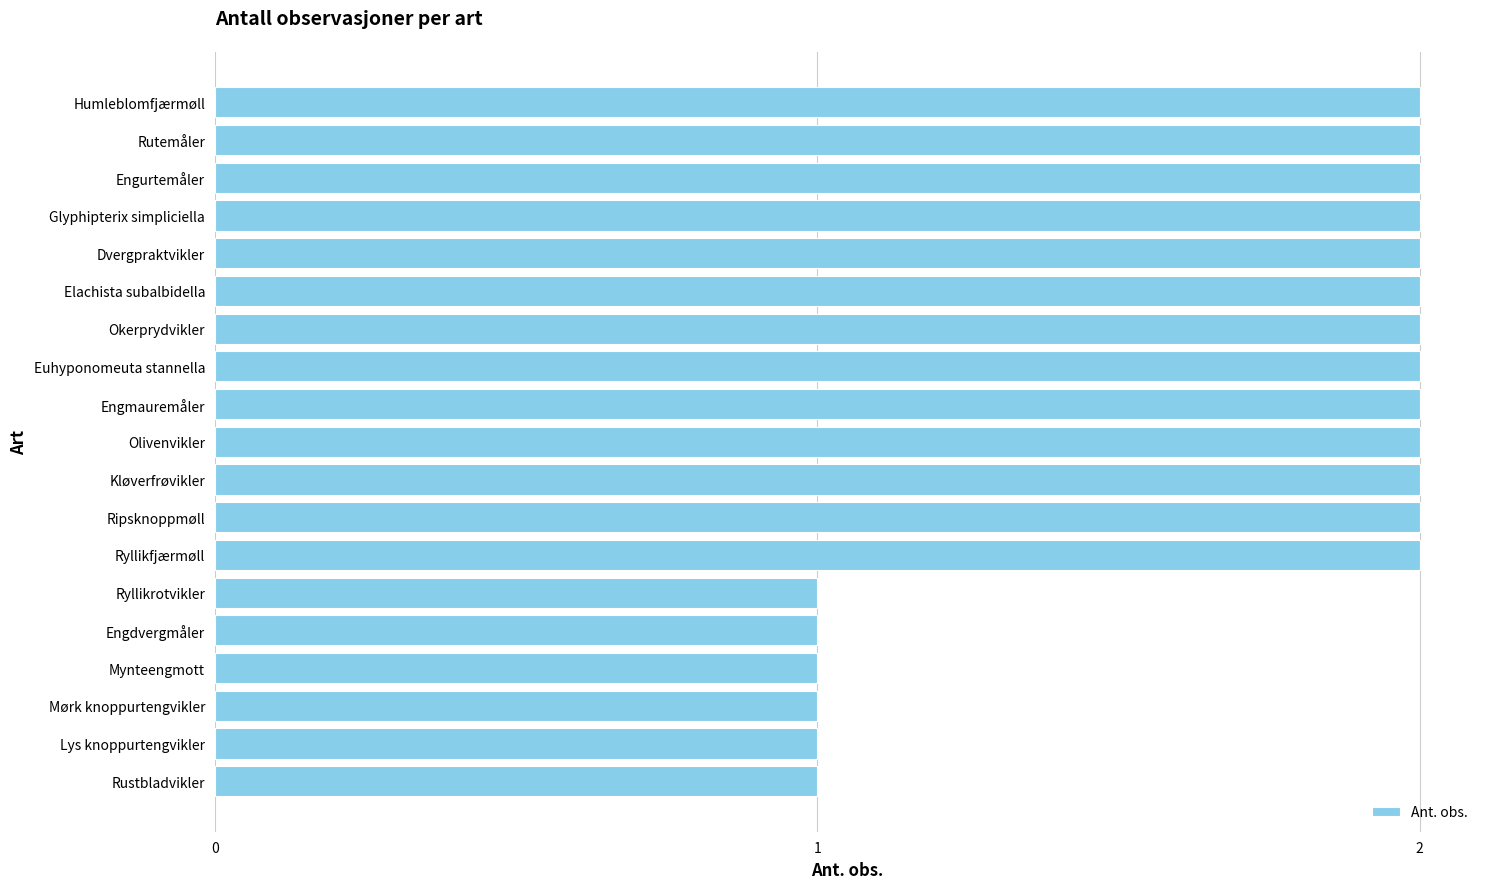

What is the sum of the values at Rustbladvikler and Dvergpraktvikler?

3